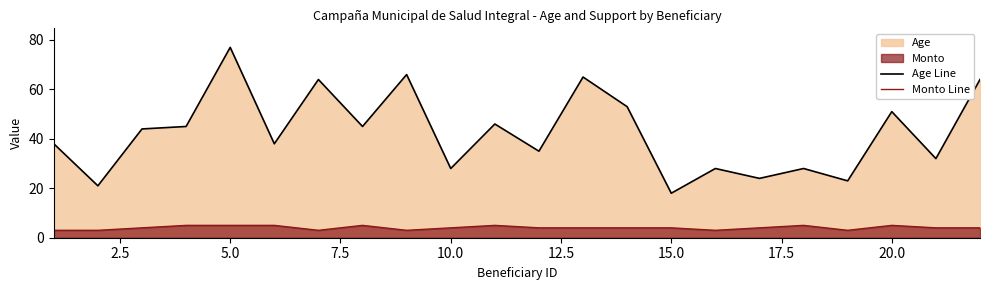

True or false: Age Line has a value of 4 at 15.0.

False